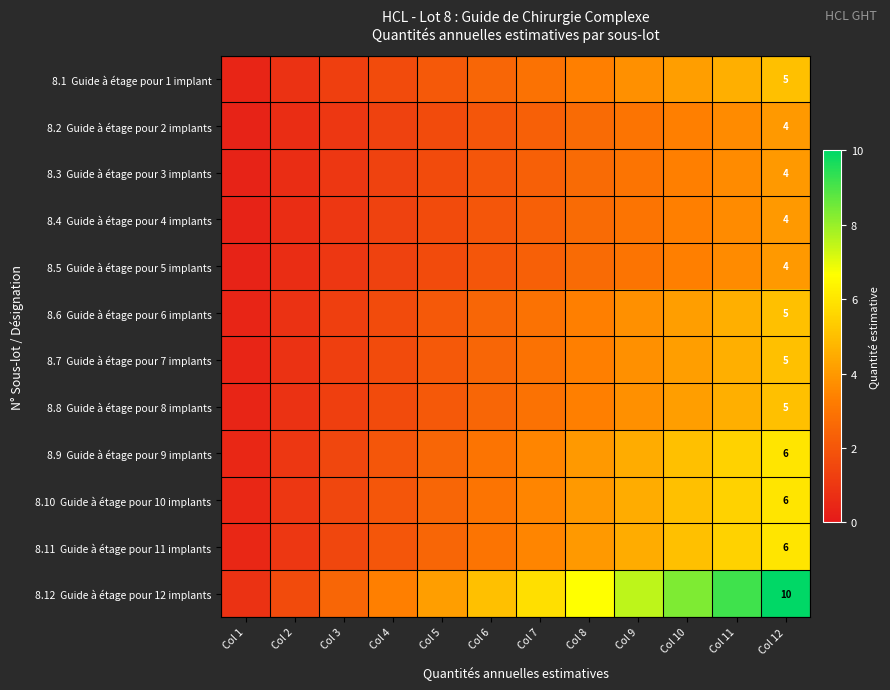

Rank the categories by 8.7 Guide à étage pour 7 implants value from lowest to highest.

Col 1, Col 2, Col 3, Col 4, Col 5, Col 6, Col 7, Col 8, Col 9, Col 10, Col 11, Col 12